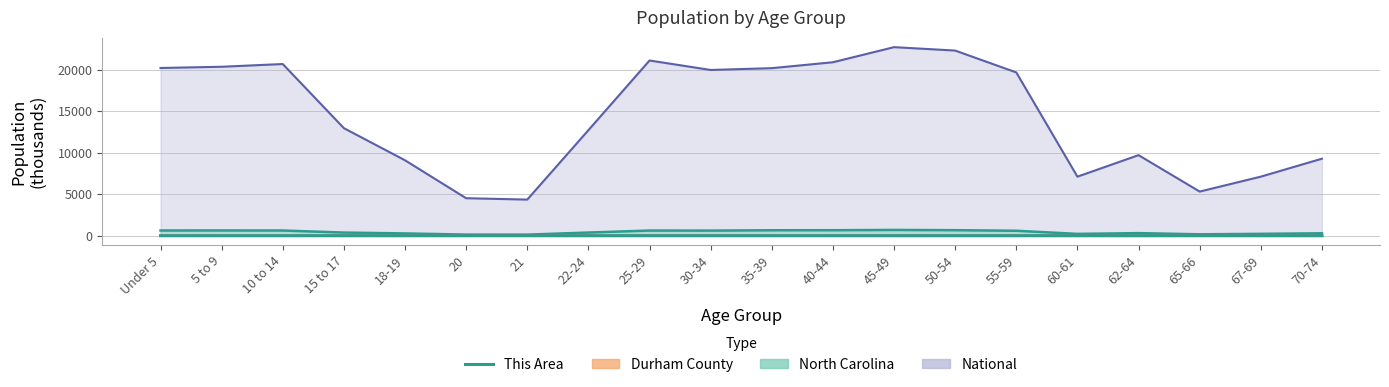

At which category does the chart reach its minimum across all series?

21